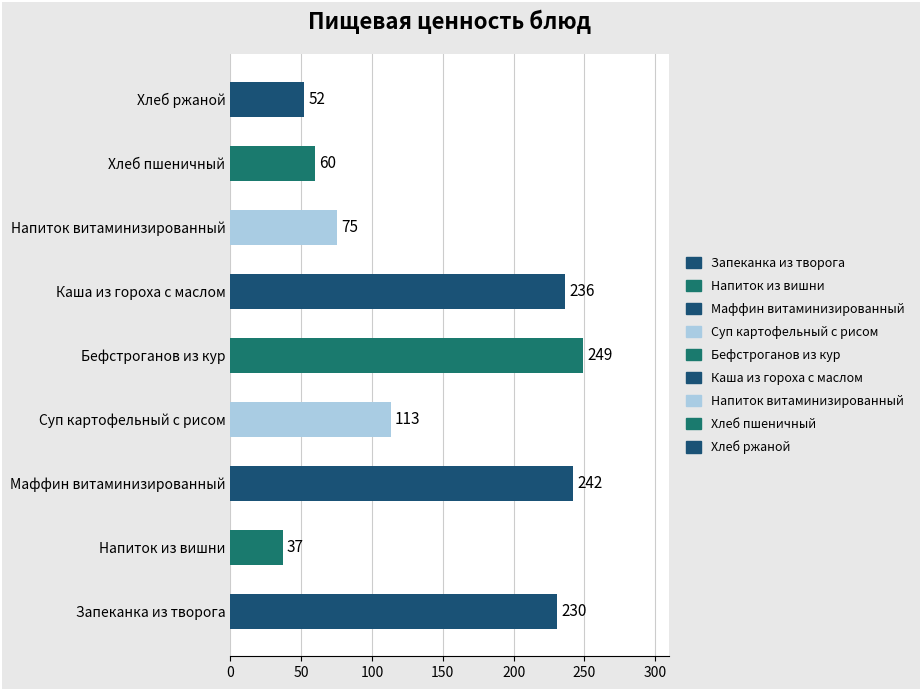

What is the minimum value shown in the chart?

36.9